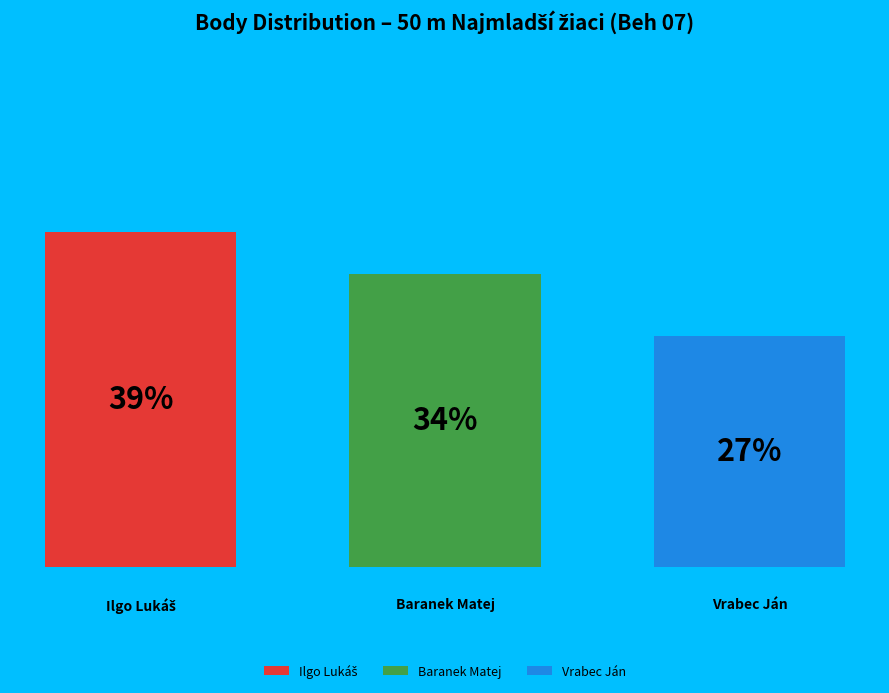

To the nearest percent, what percentage of the pie is Ilgo Lukáš?

39%